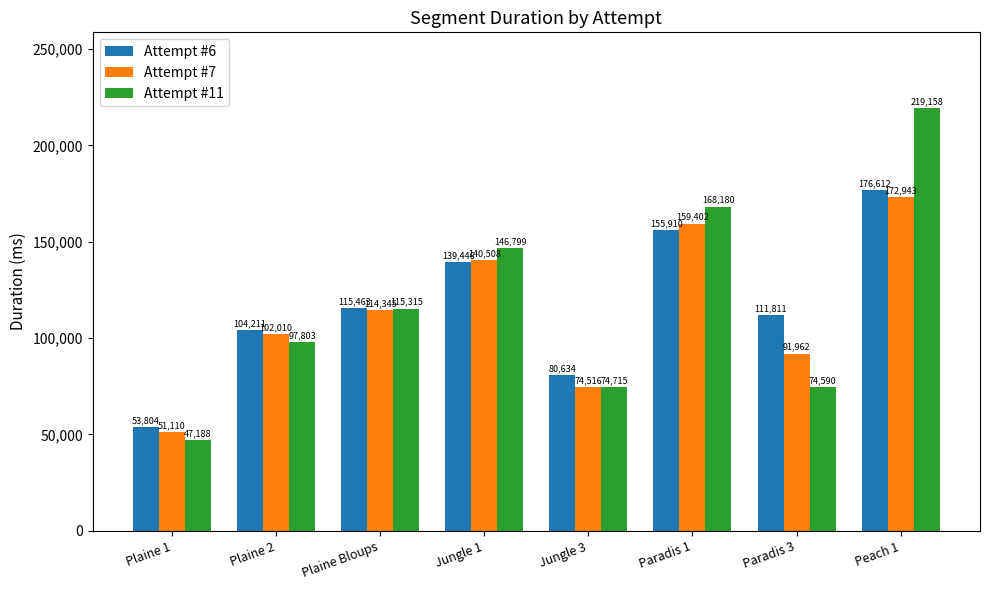

What is the approximate value of Attempt #6 at Plaine 2, to the nearest 10?

104210